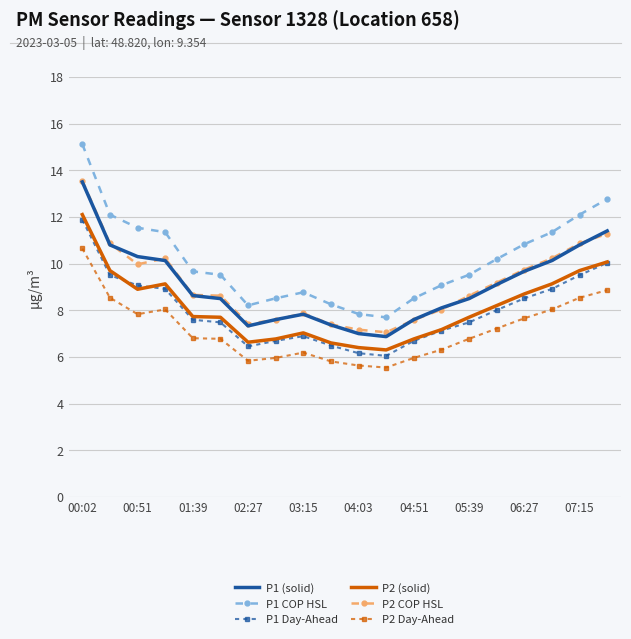

Which series has the largest total across all categories?

P1 COP HSL